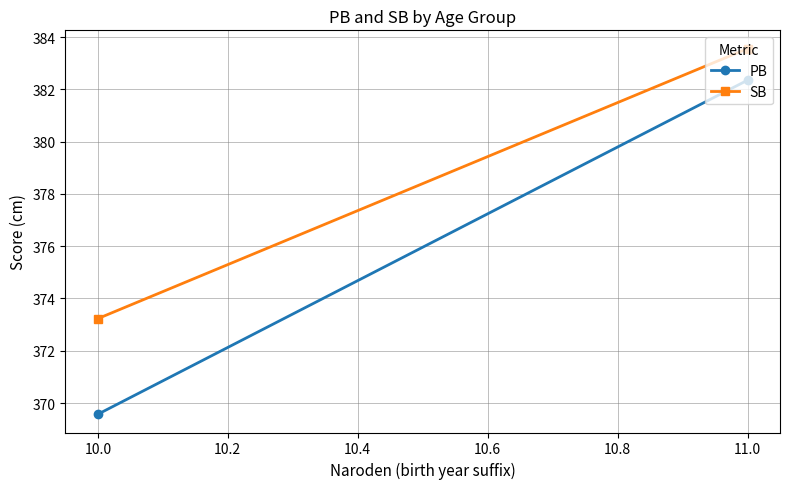

What are all the series names shown in the legend?

PB, SB